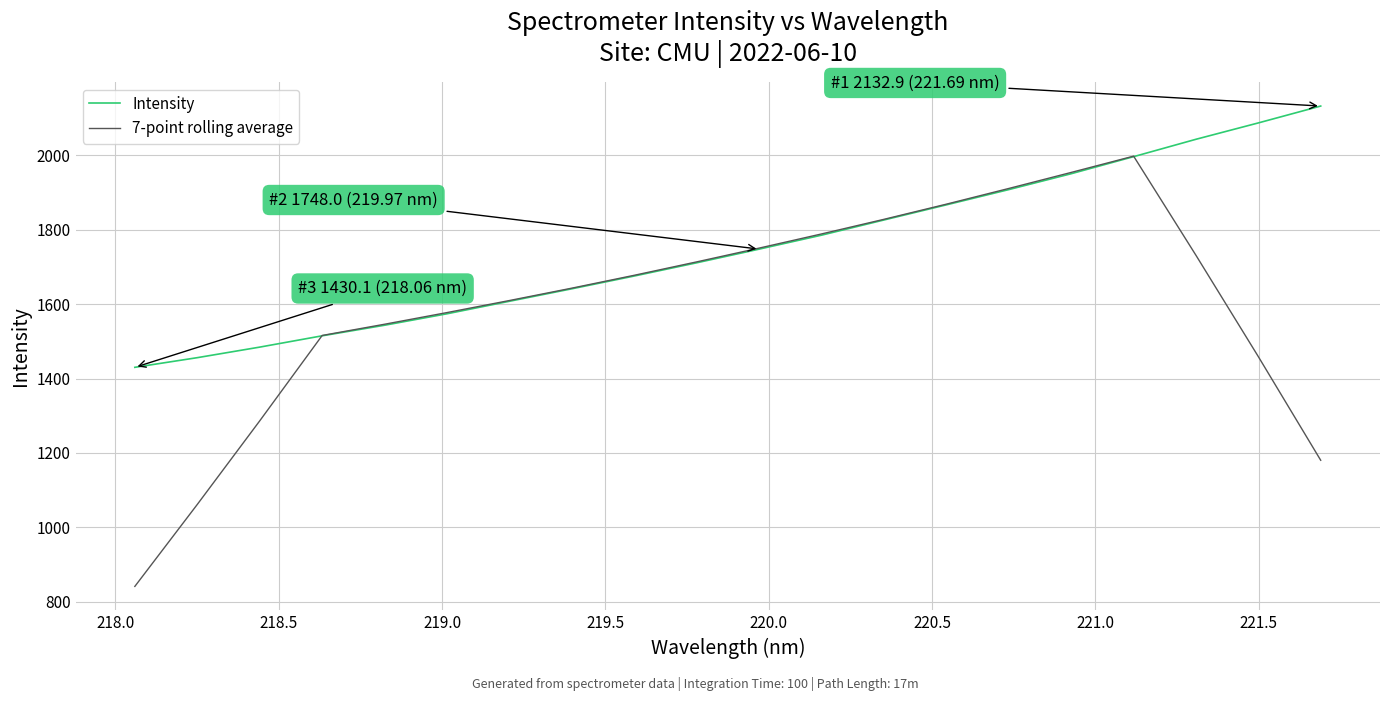

List the series in order of their peak value, highest first.

Intensity, 7-point rolling average